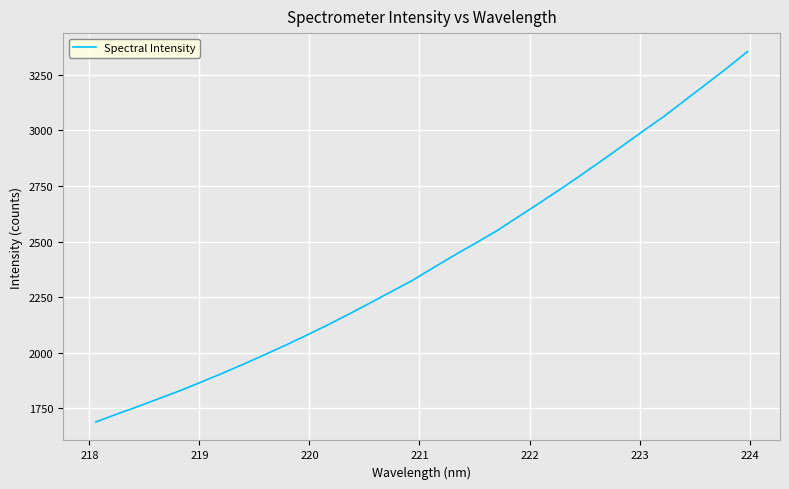

What is the minimum value shown in the chart?

1689.5